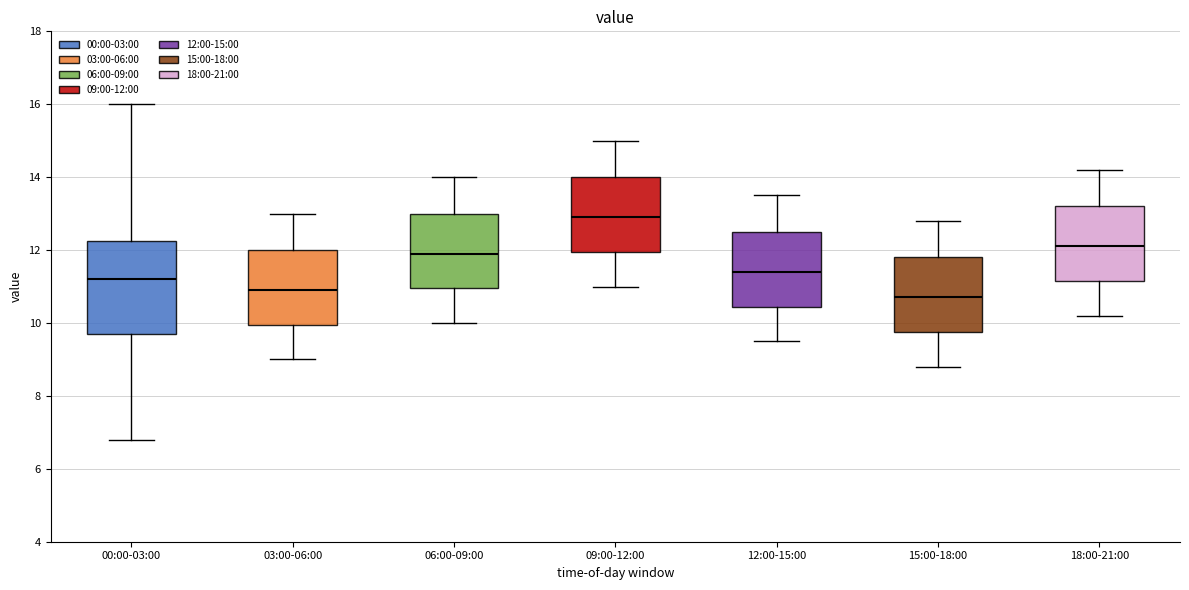

Which box has the lowest median line?

15:00-18:00